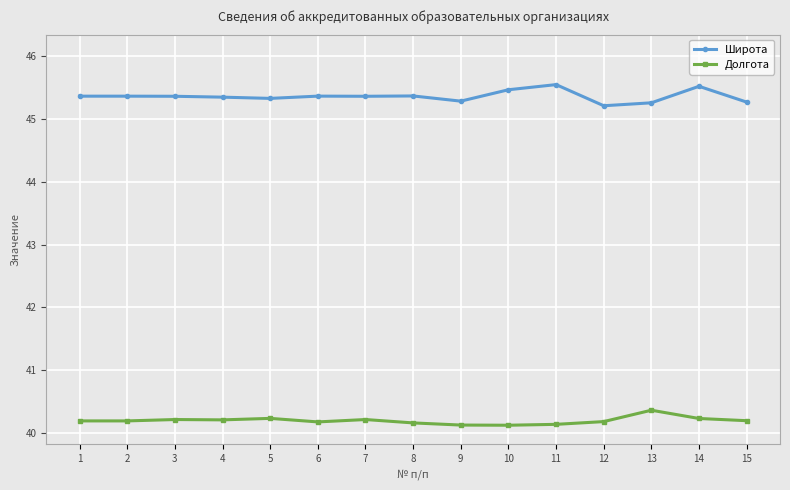

What is the approximate value of Долгота at 10?

40.1